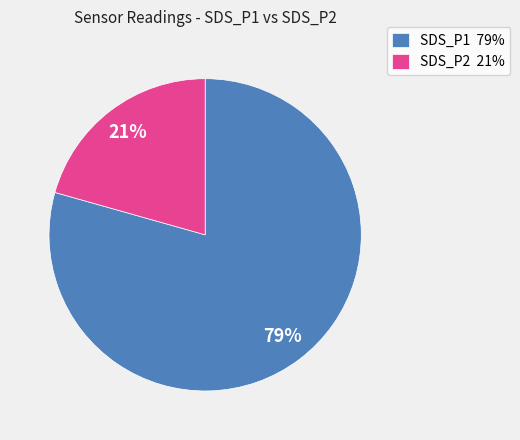

Count the number of slices in the pie.

2